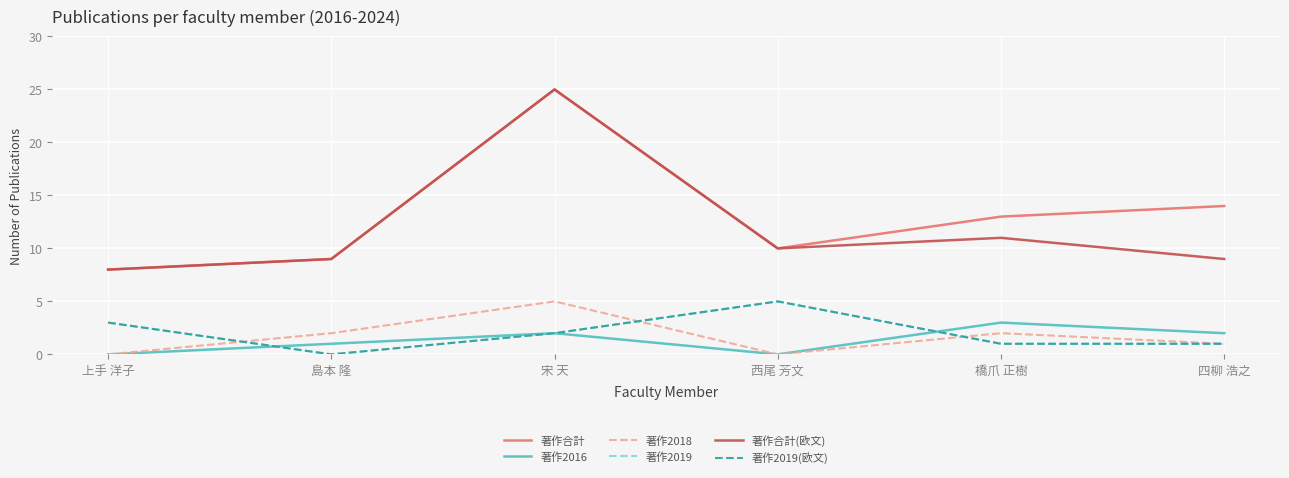

What are all the series names shown in the legend?

著作合計, 著作2016, 著作2018, 著作2019, 著作合計(欧文), 著作2019(欧文)